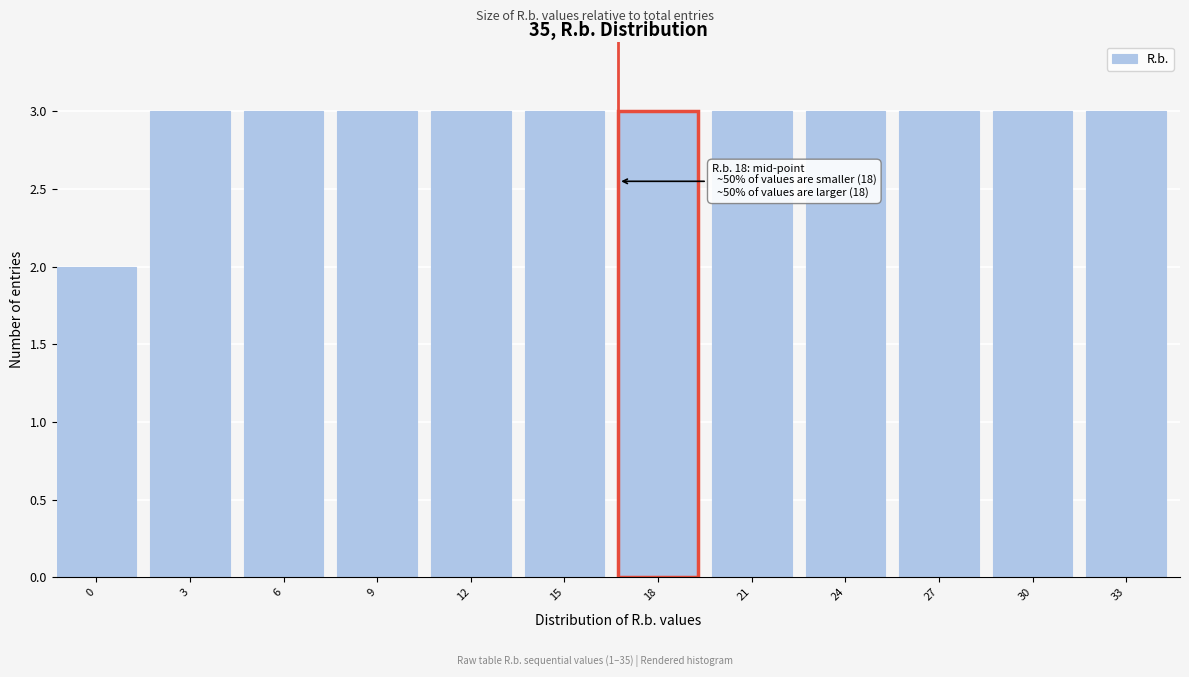

Reading left to right, what are all the values shown in this chart?

2	3	3	3	3	3	3	3	3	3	3	3